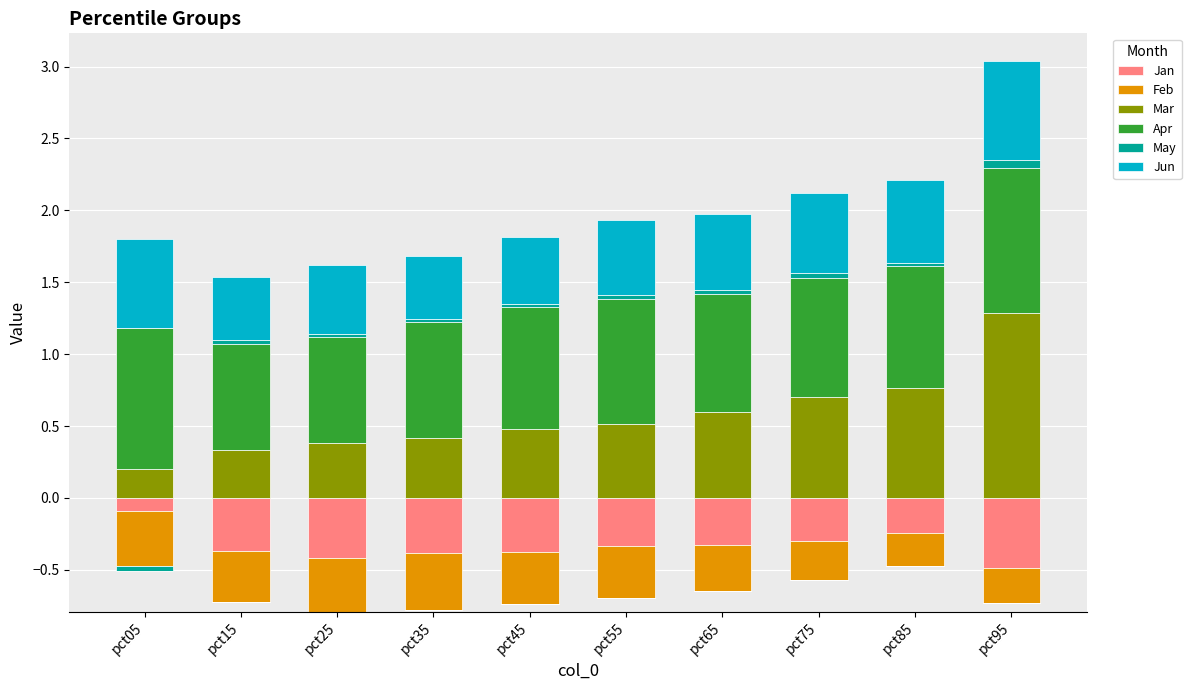

At which label is Mar closest to 0?

pct05